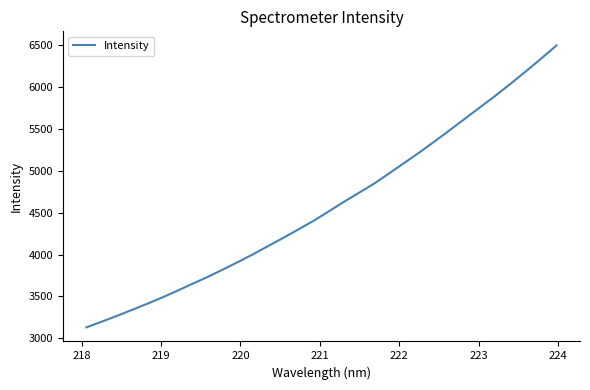

What is the smallest value displayed?

3131.3